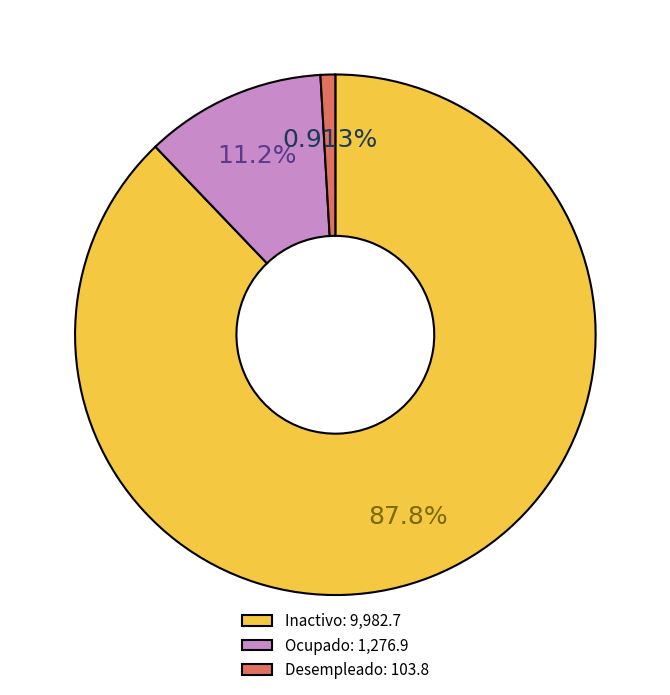

Which slice is the smallest?

Desempleado: 103.8